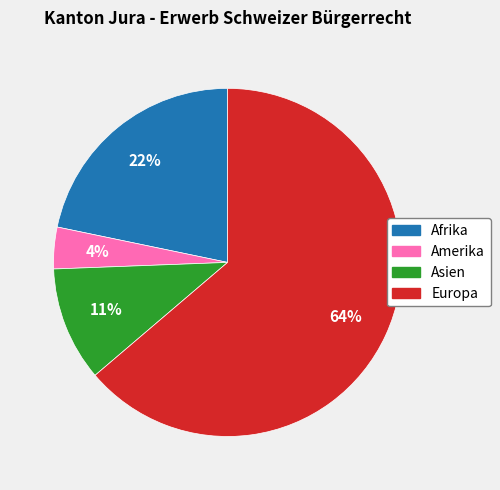

Does any single category account for the majority?

Yes